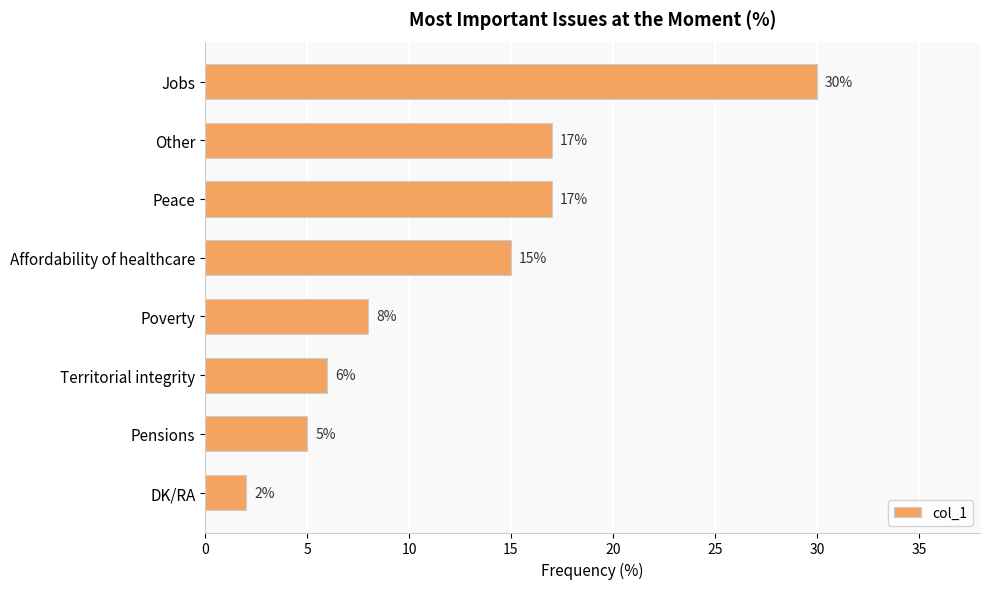

Reading bottom to top, extract all data points from this chart.

2	5	6	8	15	17	17	30